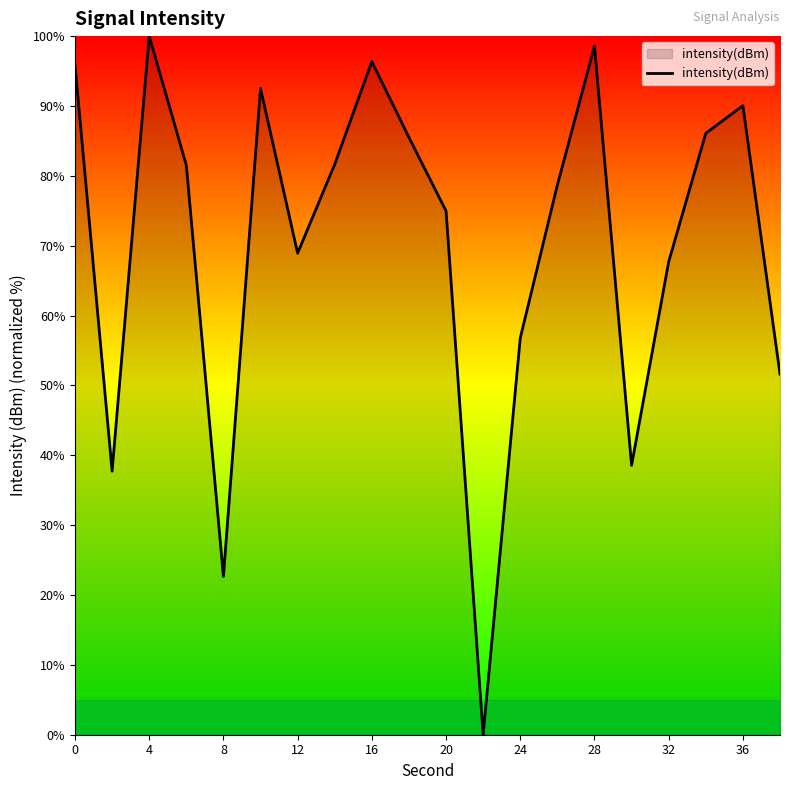

What is the difference between the maximum and minimum values?

100.0